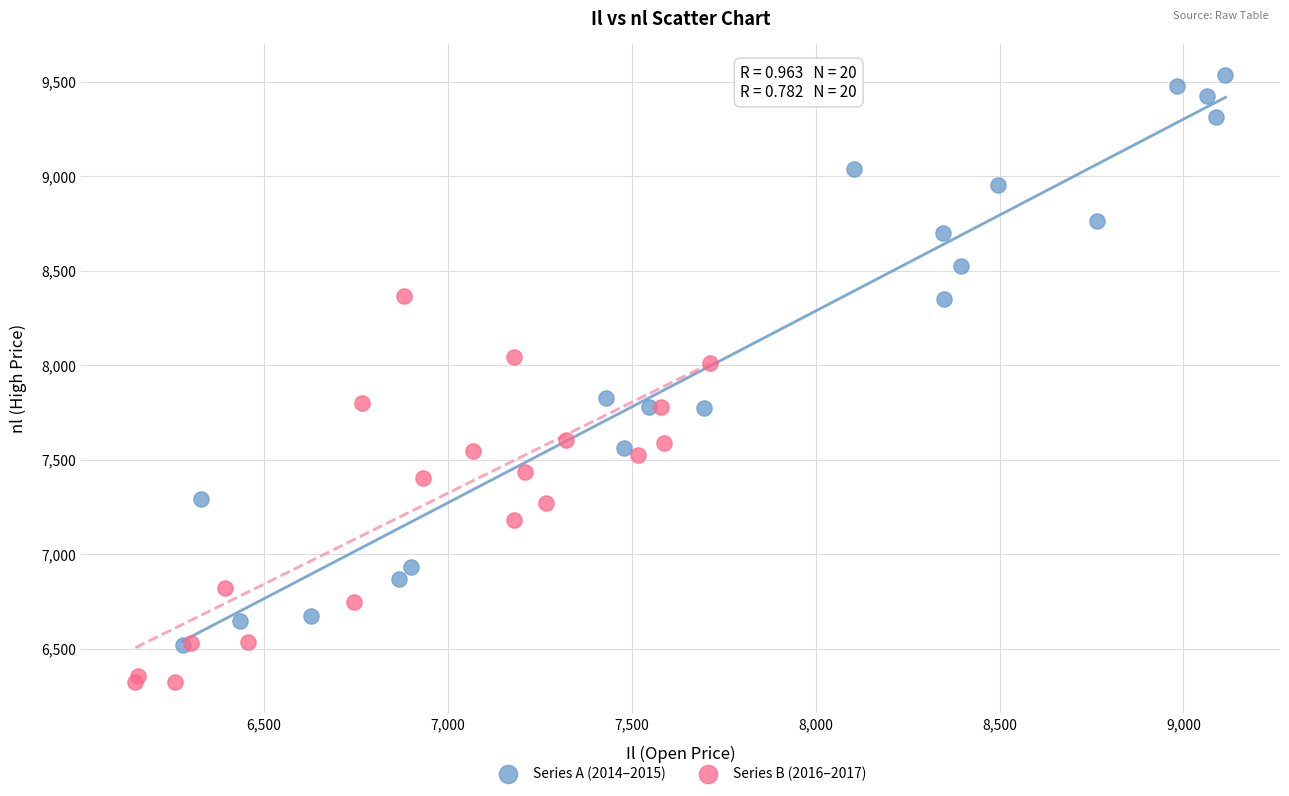

Which series has the widest spread of Y values?

Series A (2014–2015)